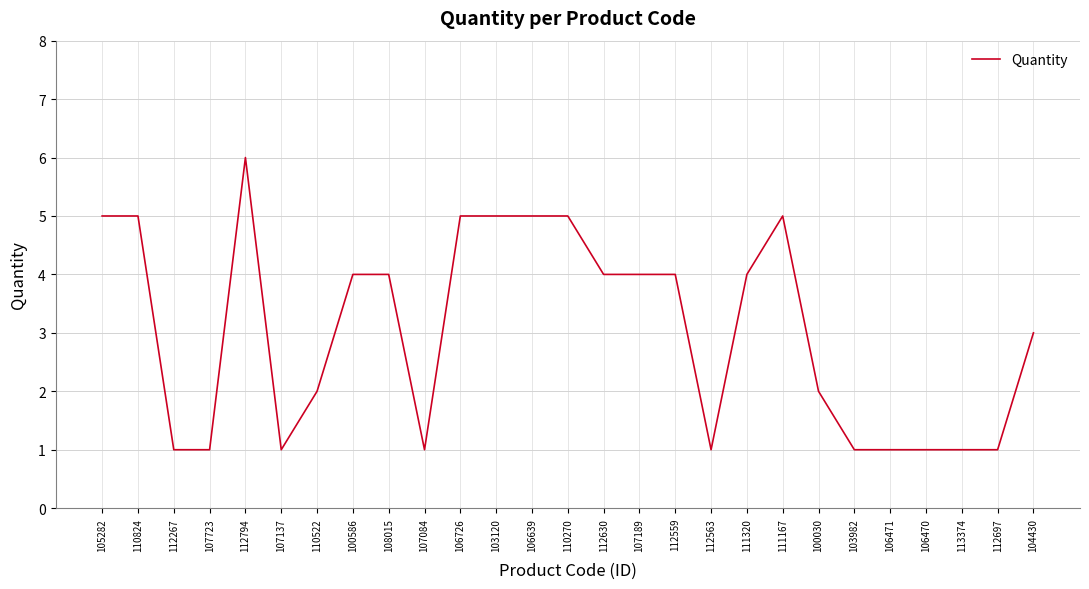

What is the difference between the maximum and minimum values?

5